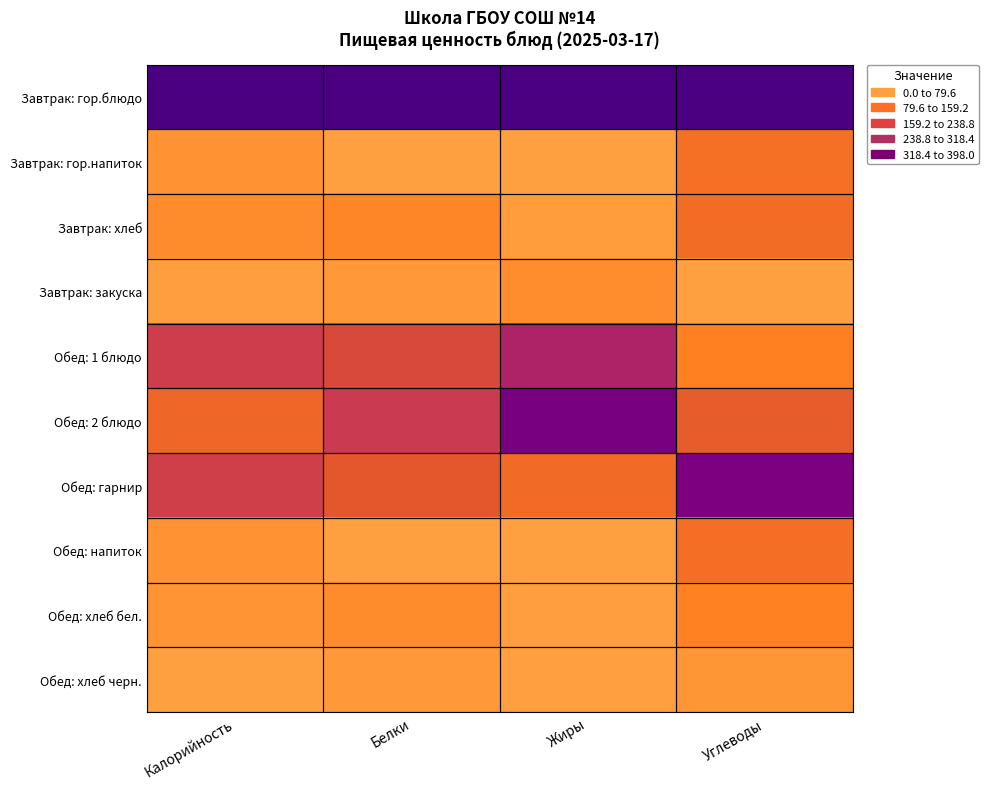

At how many categories does at least one series exceed 0?

4